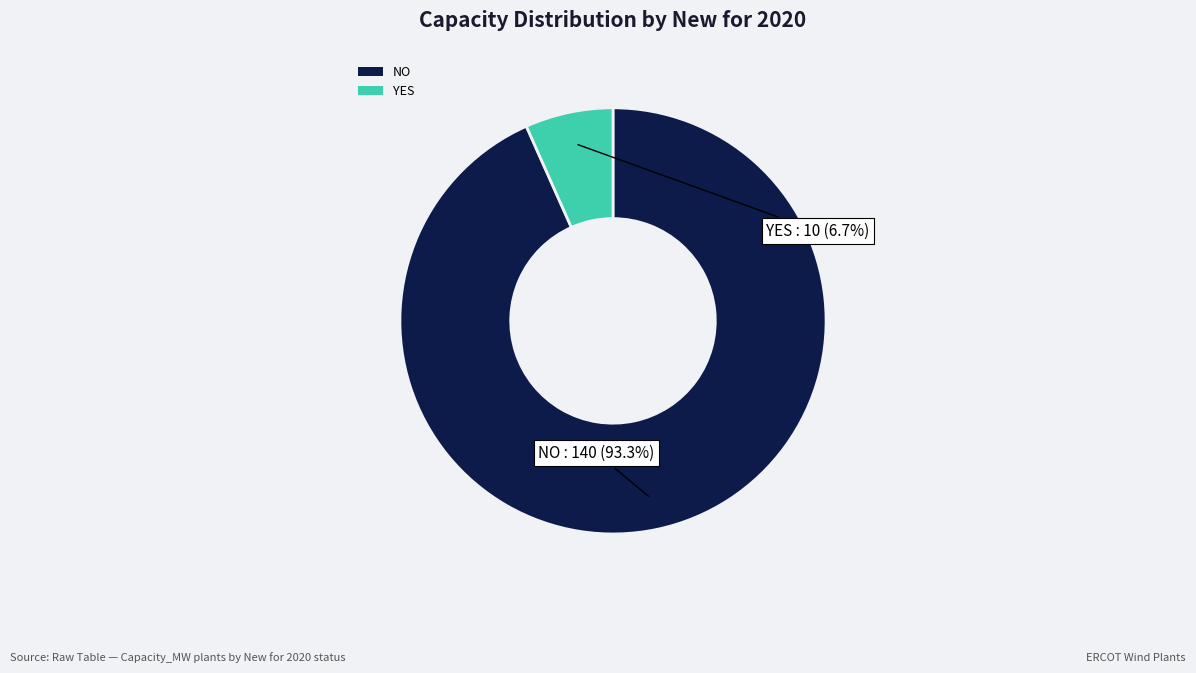

Which category accounts for the majority?

NO